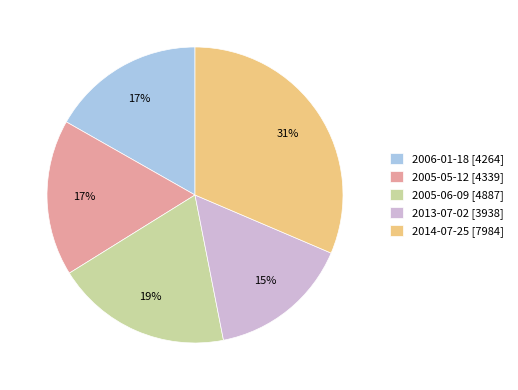

Do 2014-07-25 [7984] and 2005-05-12 [4339] together represent more than half of the pie?

No